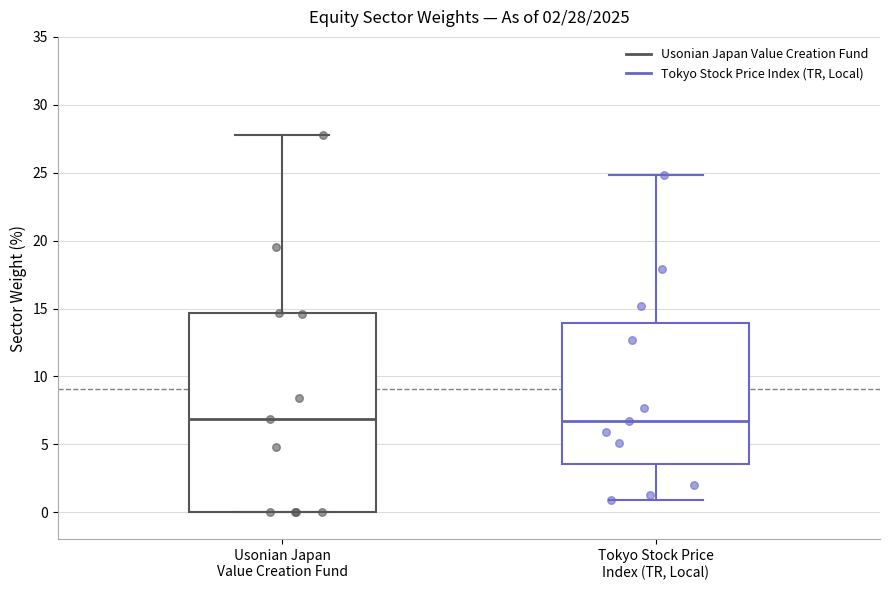

Which box is the tallest, from its lower edge to its upper edge?

Usonian Japan Value Creation Fund